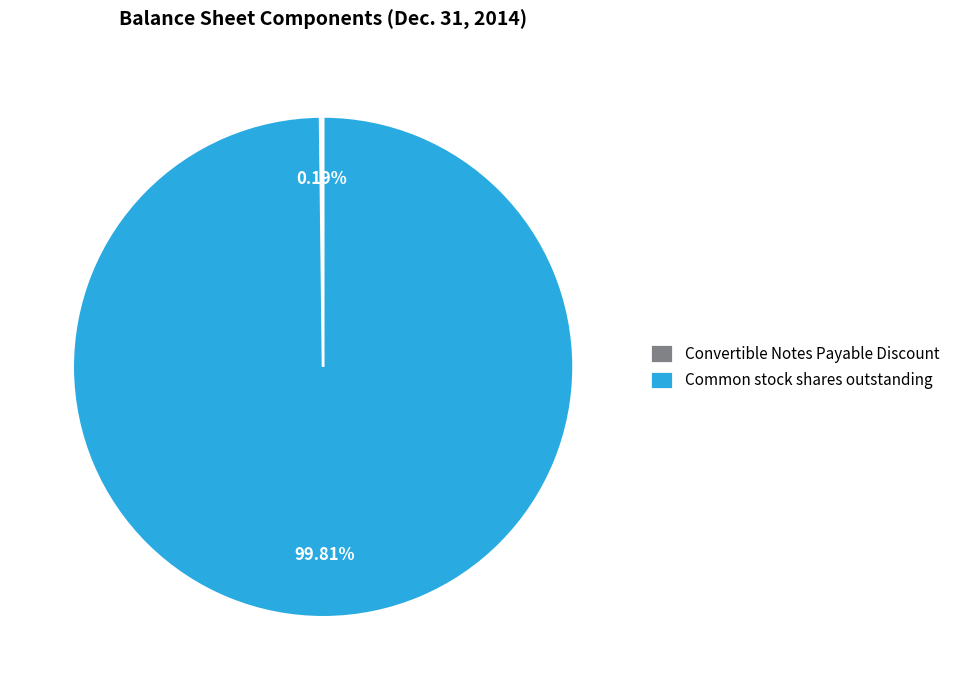

Does Common stock shares outstanding represent more than half of the total?

Yes